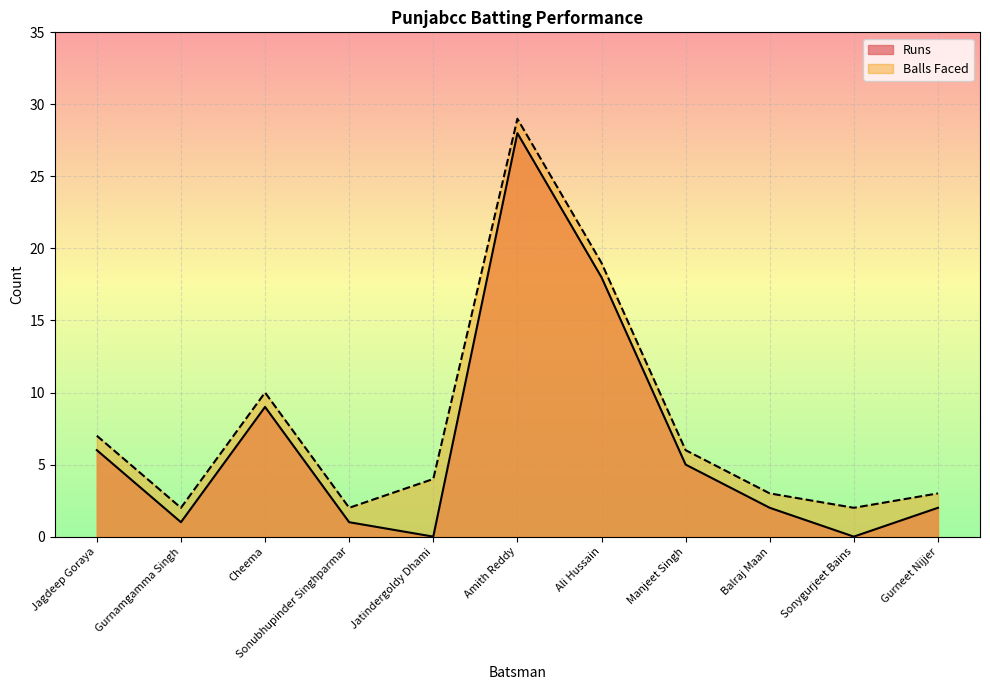

What is the difference between the maximum and minimum values in the Balls Faced series?

27